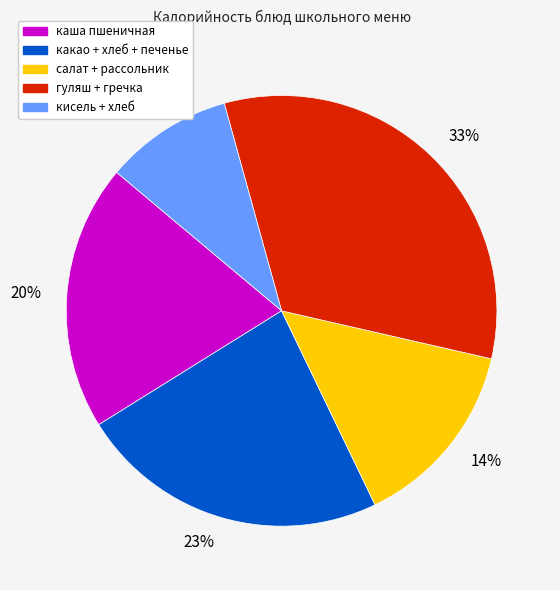

Does any single category account for the majority?

No